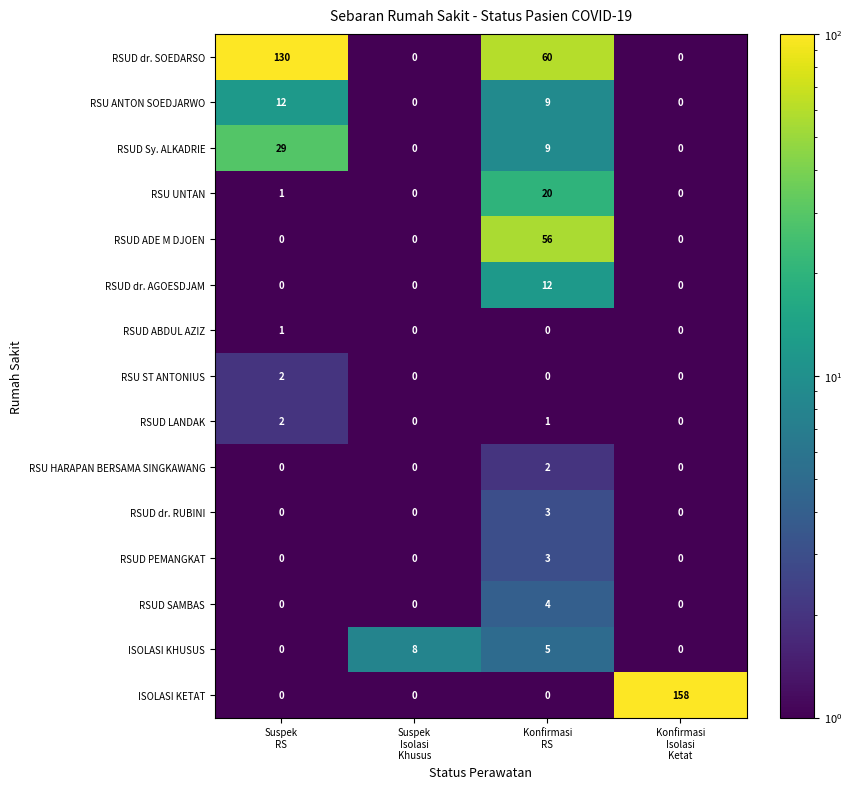

Which series has the widest spread of values?

ISOLASI KETAT